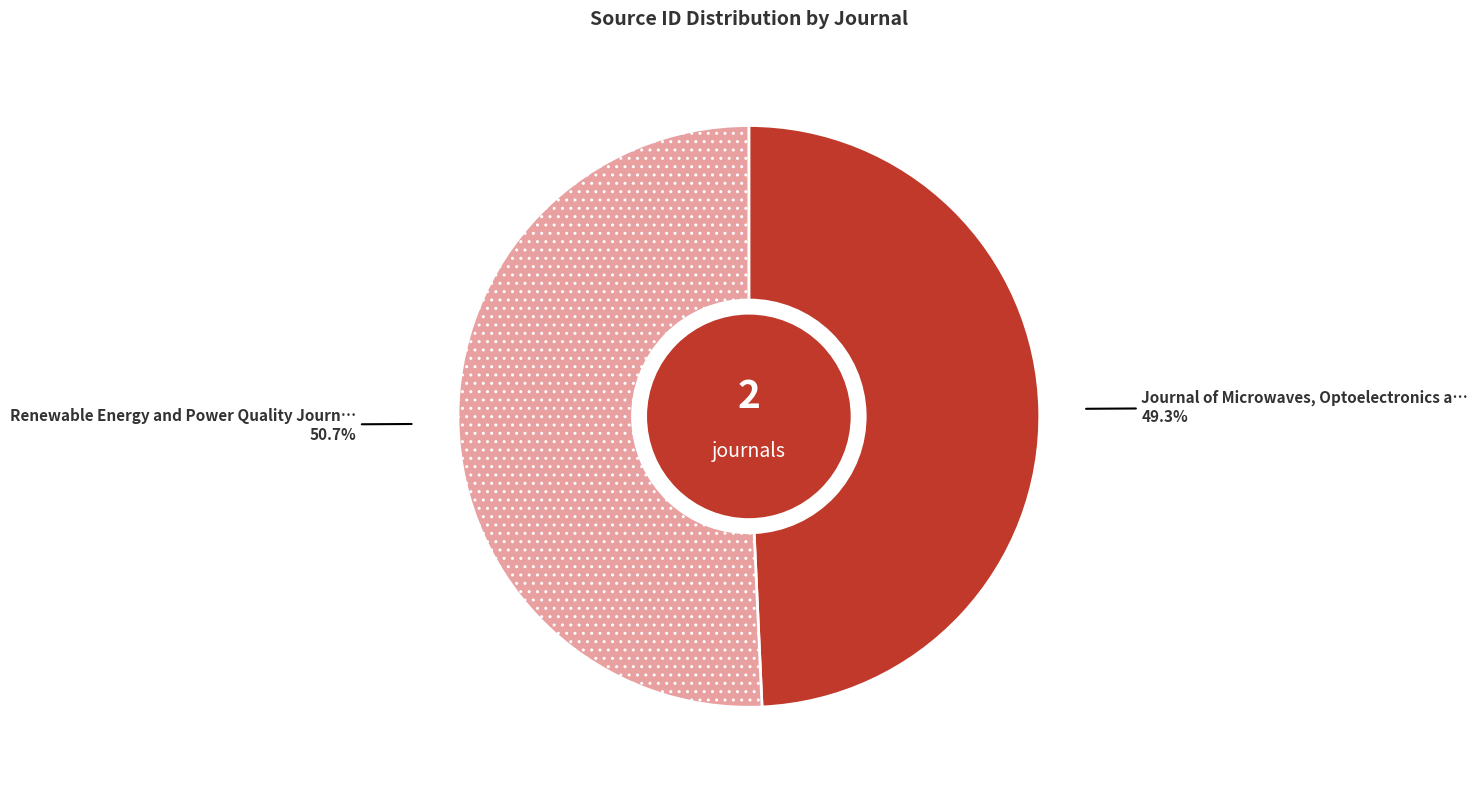

Is there any slice that represents more than half of the pie?

Yes